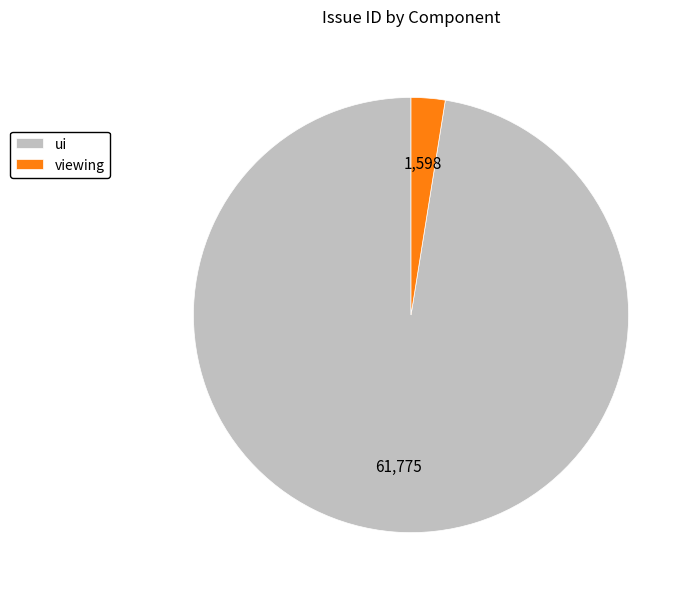

True or false: ui accounts for 85% of the total.

False